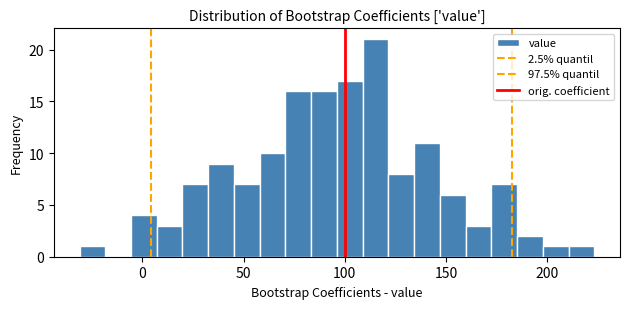

Around what value on the x-axis is the tallest bar? Give the approximate position of its centre, as read against the axis.

115